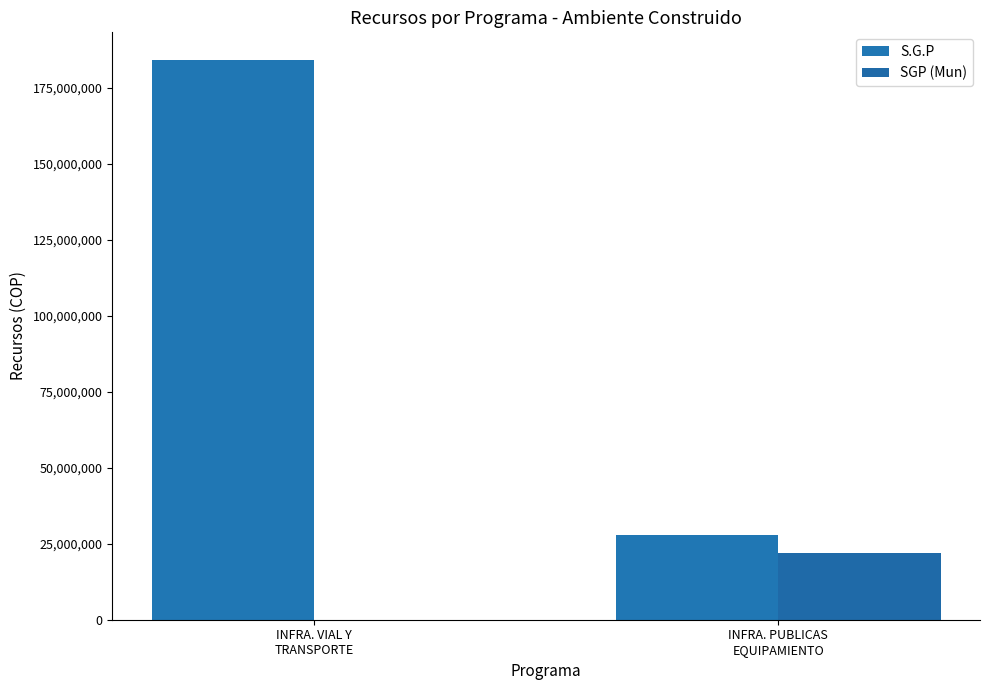

What is the difference between the S.G.P values at INFRA. VIAL Y
TRANSPORTE and INFRA. PUBLICAS
EQUIPAMIENTO?

156000000